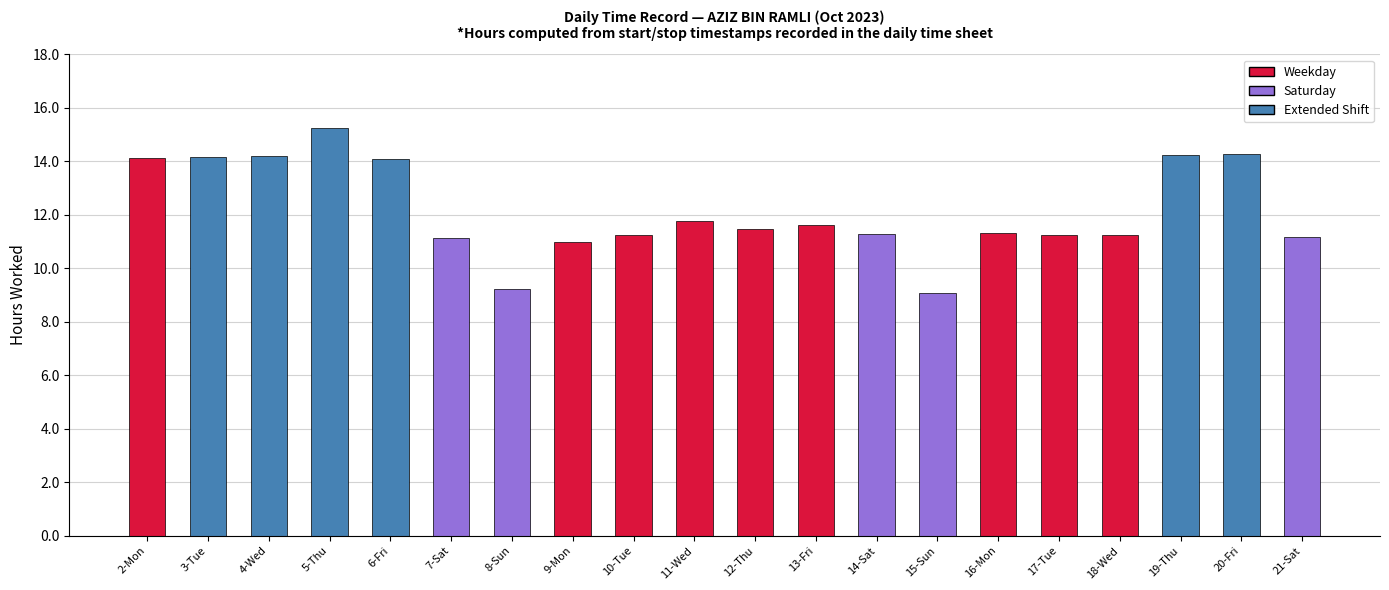

Which label corresponds to the largest value in the chart?

5-Thu